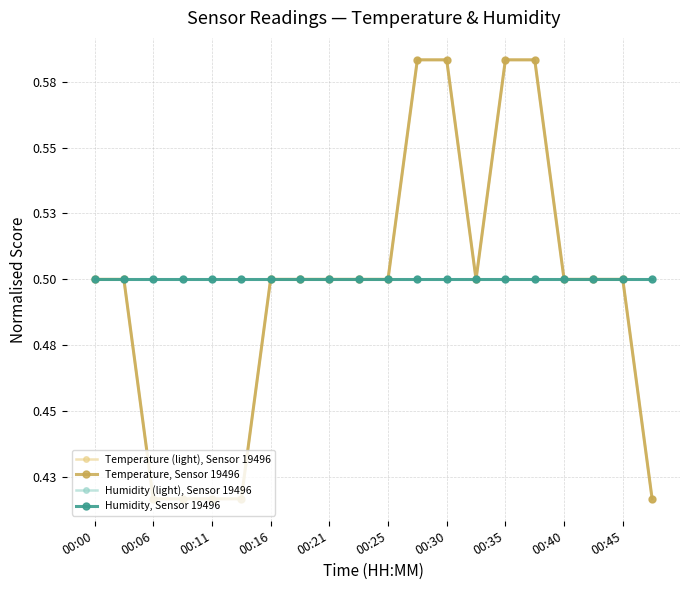

Does the chart have visible grid lines?

Yes